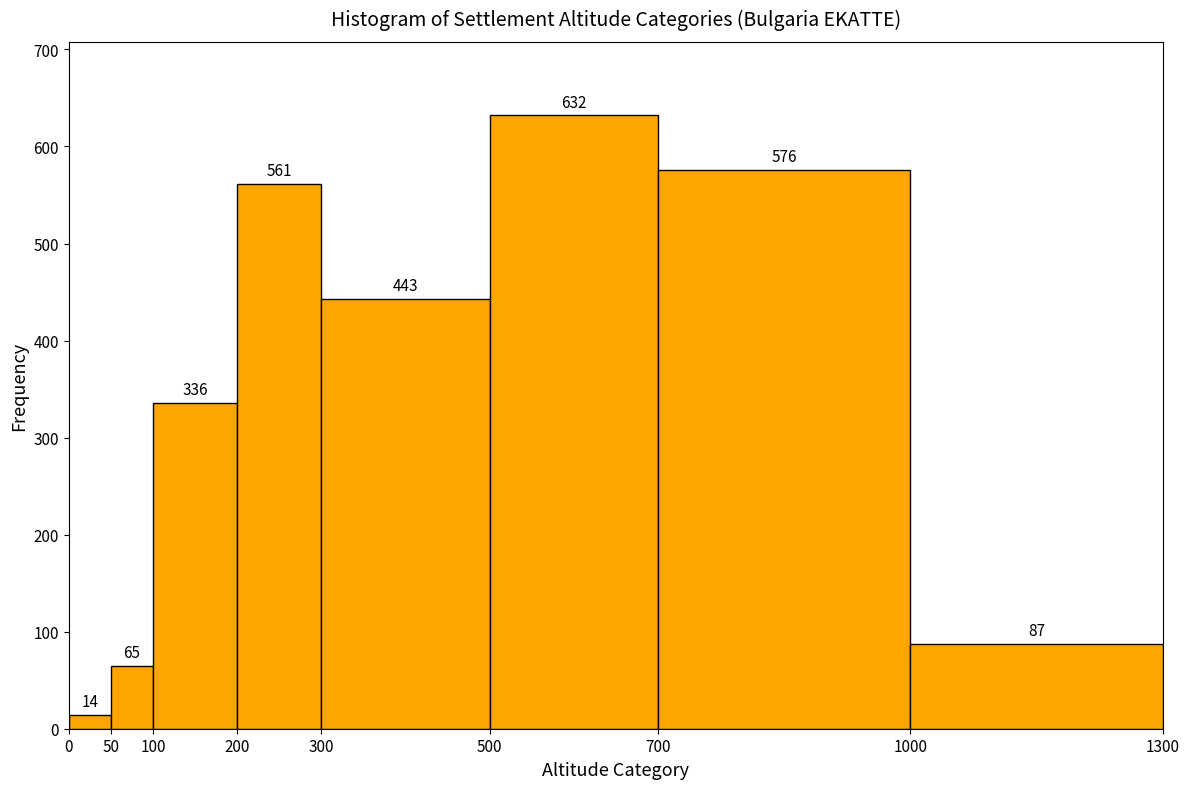

Reading left to right, list every bar in this chart as the range it spans on the x-axis followed by its height.

0 to 50: 14
50 to 100: 65
100 to 200: 336
200 to 300: 561
300 to 500: 443
500 to 700: 632
700 to 1000: 576
1000 to 1300: 87